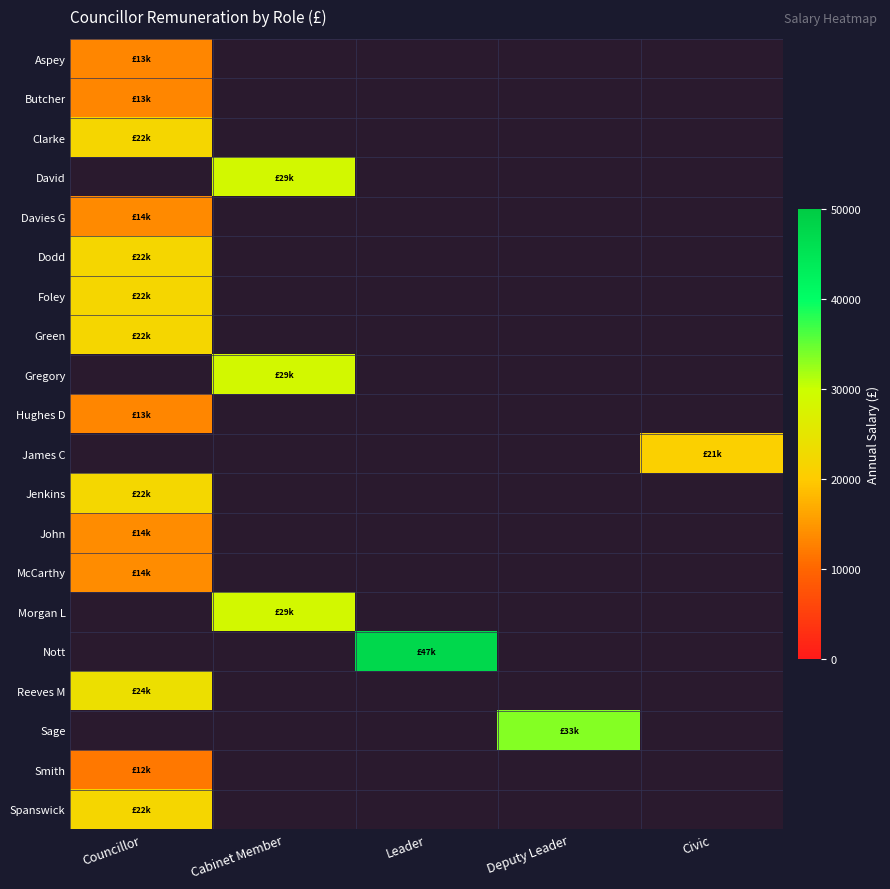

At which label does John reach its minimum?

Councillor